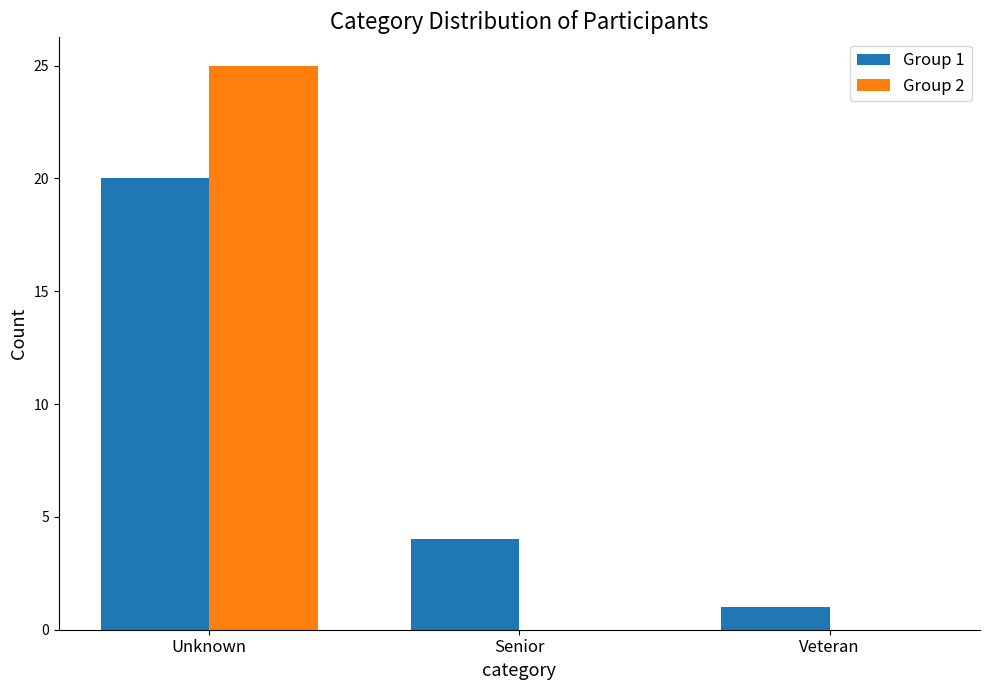

Reading left to right, extract all data points from this chart.

Group 1: Unknown=20	Senior=4	Veteran=1
Group 2: Unknown=25	Senior=0	Veteran=0